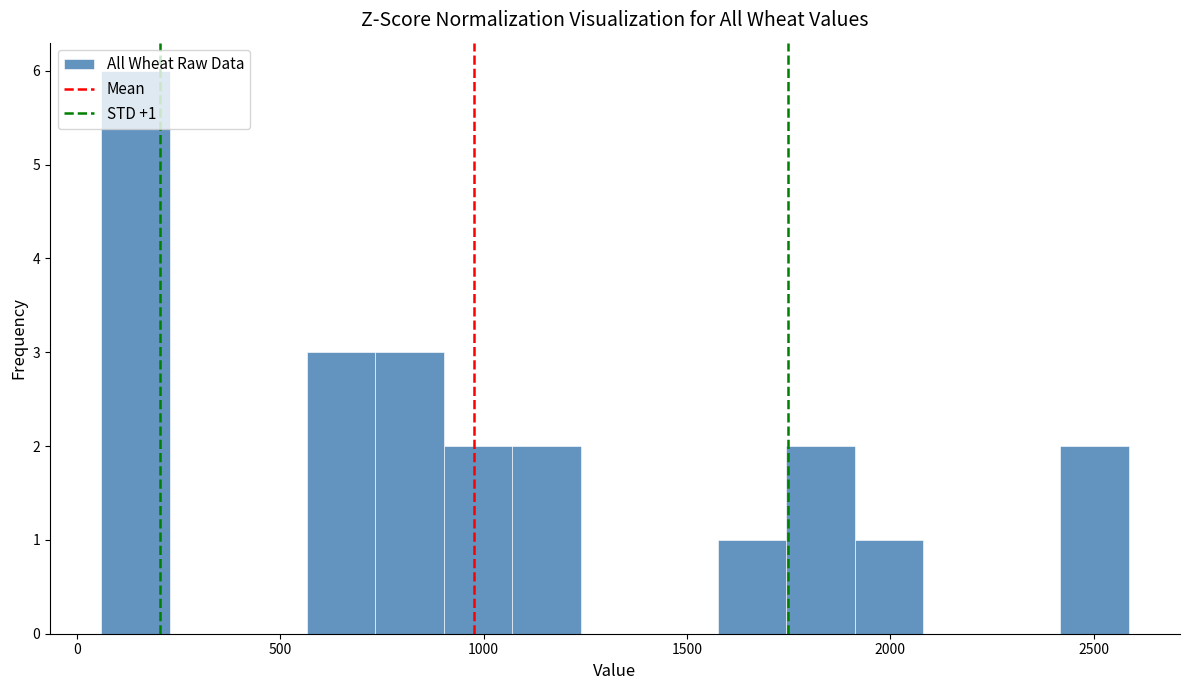

Read against the x-axis, roughly where is the centre of the tallest bar?

150